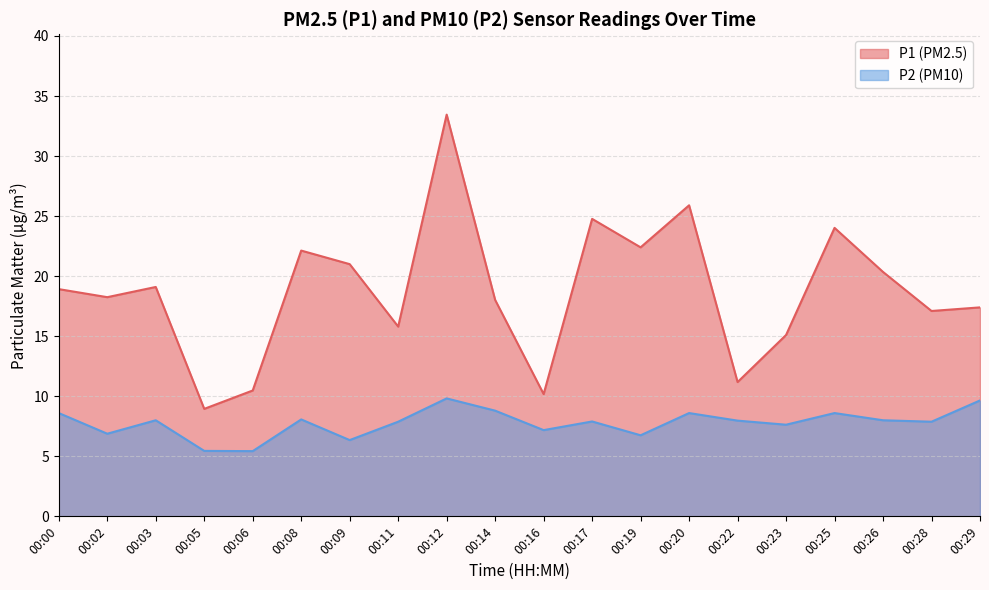

True or false: P1 has a value of 3.6 at 00:11.

False